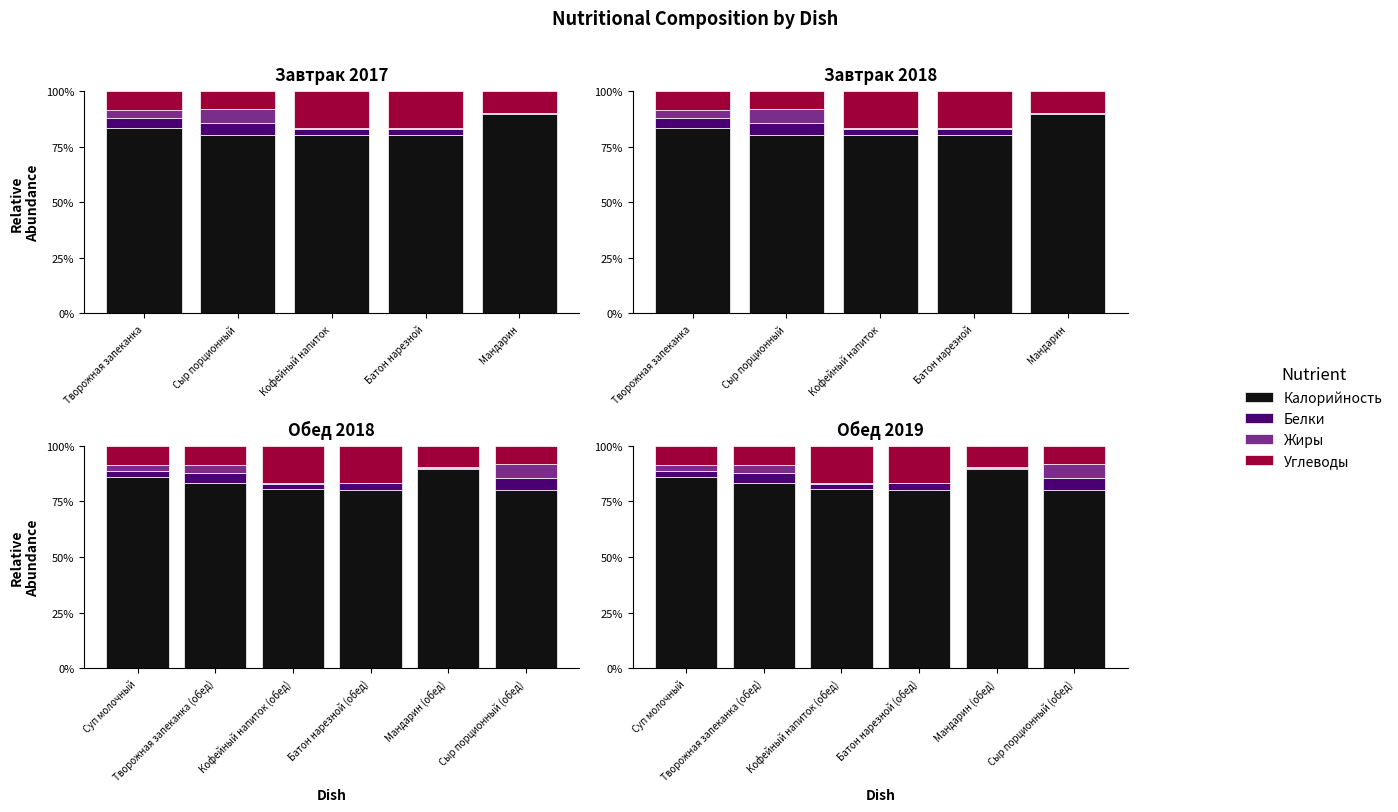

What is the difference between the maximum and second lowest values in the Калорийность series?

9.3